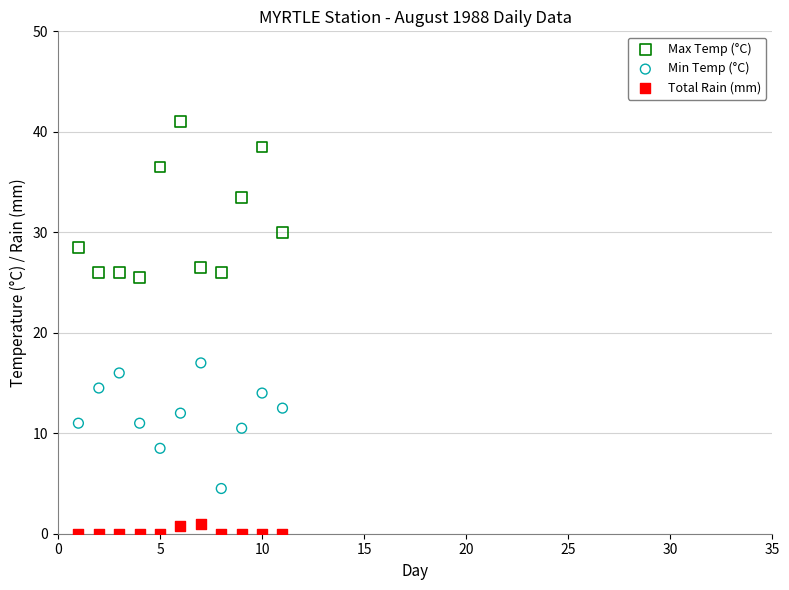

Which series contains the lowest Y value?

Total Rain (mm)